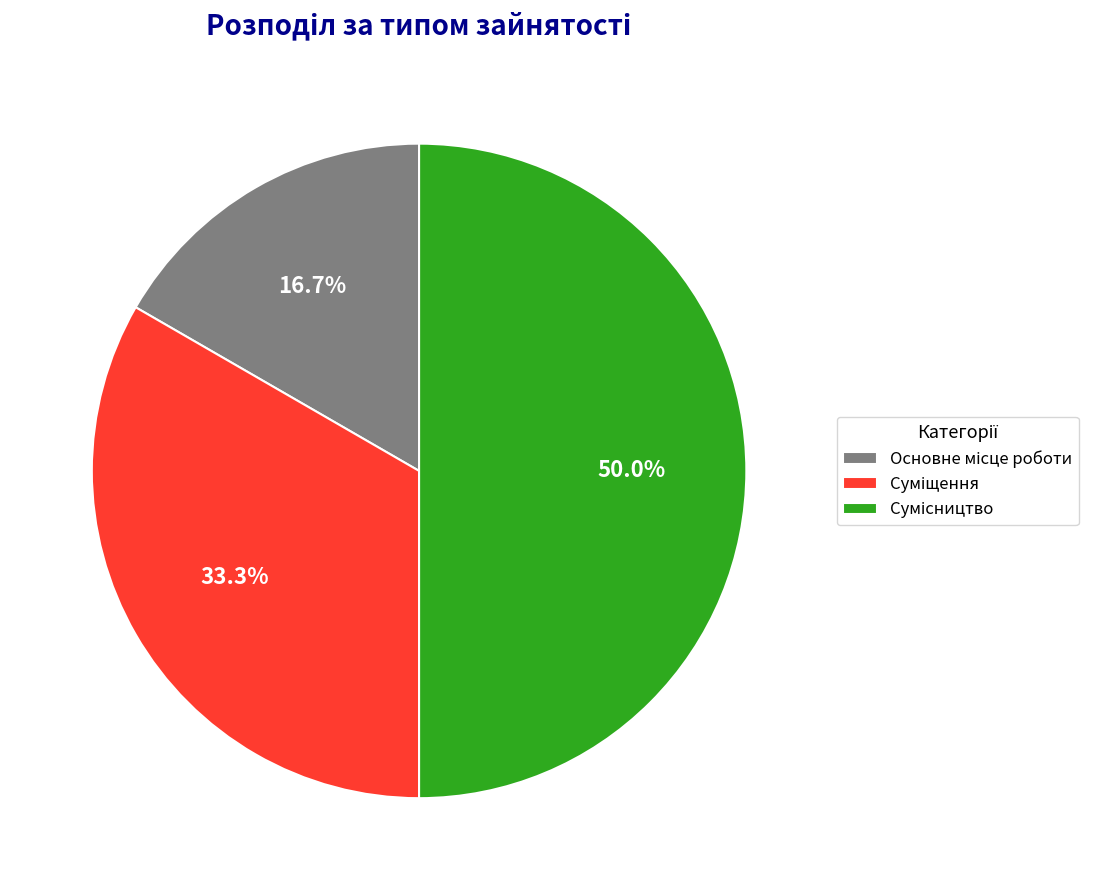

What percentage is NOT represented by Основне місце роботи?

83.3%